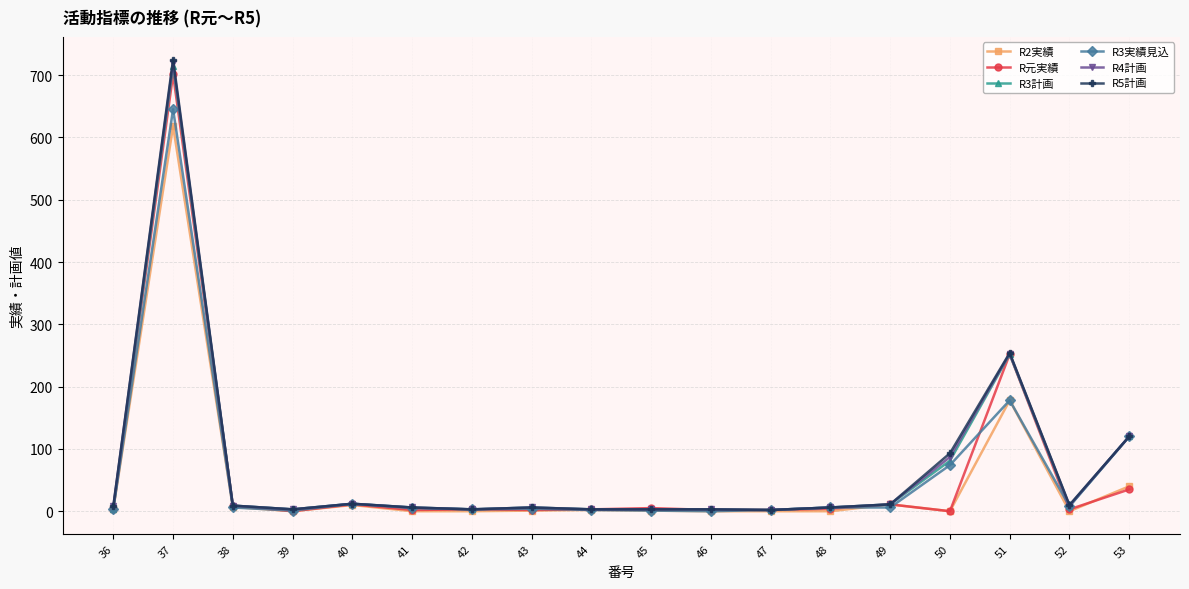

True or false: R2実績 has a value of 2 at 44.

True